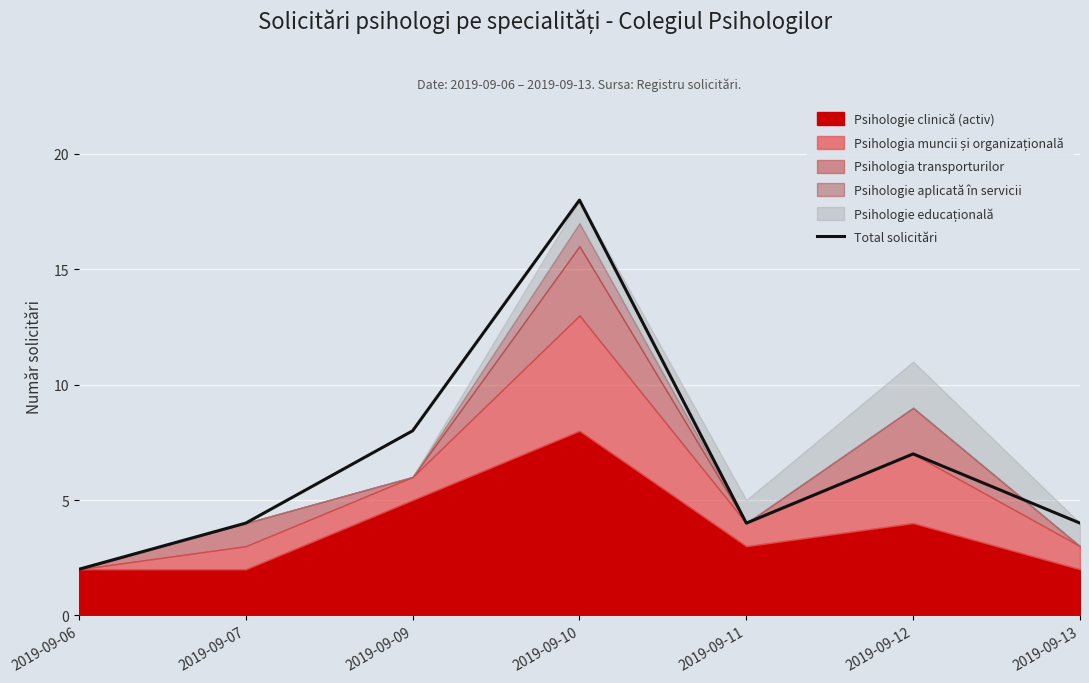

Reading left to right, extract all data points from this chart.

2	4	8	18	4	7	4